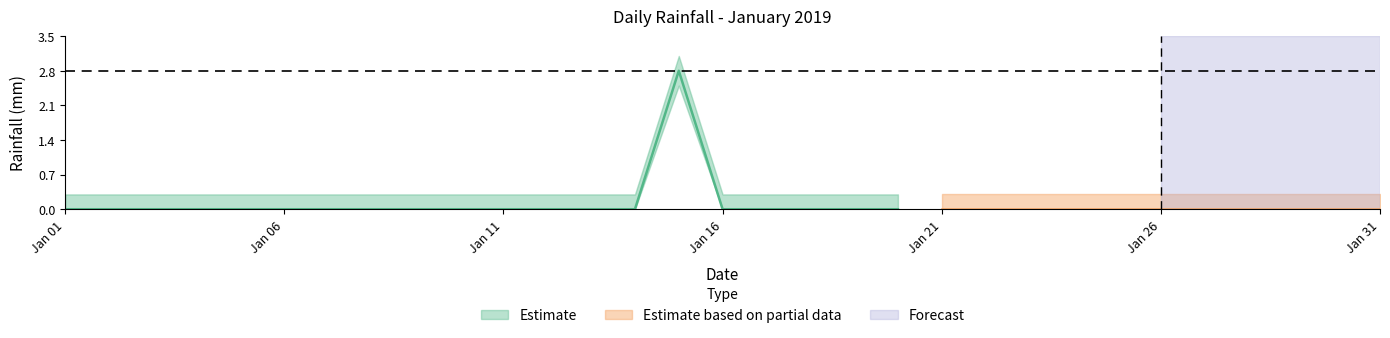

What is the greatest value displayed?

2.8